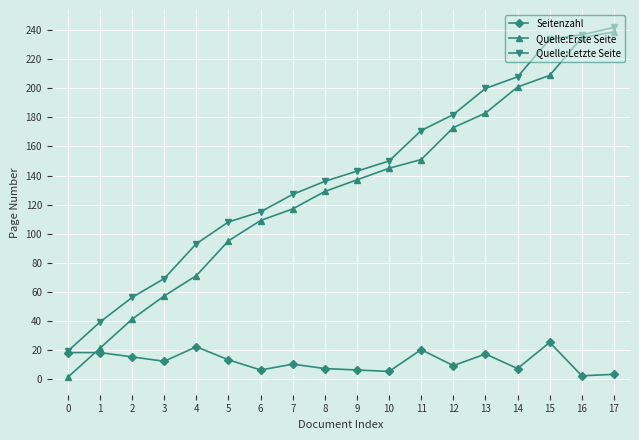

True or false: Seitenzahl has a value of 5 at 1.

False